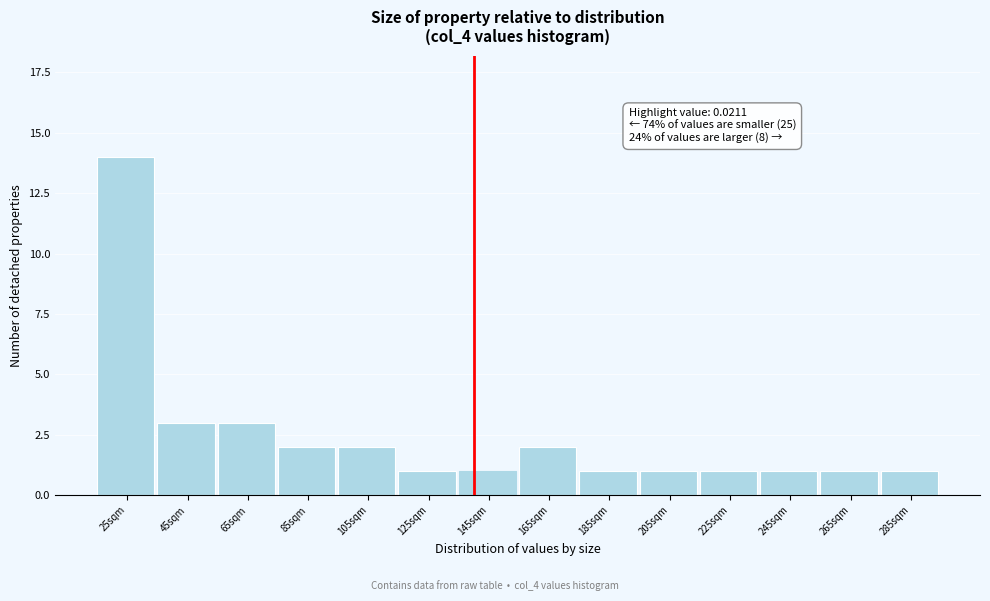

Reading left to right, list all the values displayed in this chart.

25sqm=14	45sqm=3	65sqm=3	85sqm=2	105sqm=2	125sqm=1	145sqm=1	165sqm=2	185sqm=1	205sqm=1	225sqm=1	245sqm=1	265sqm=1	285sqm=1